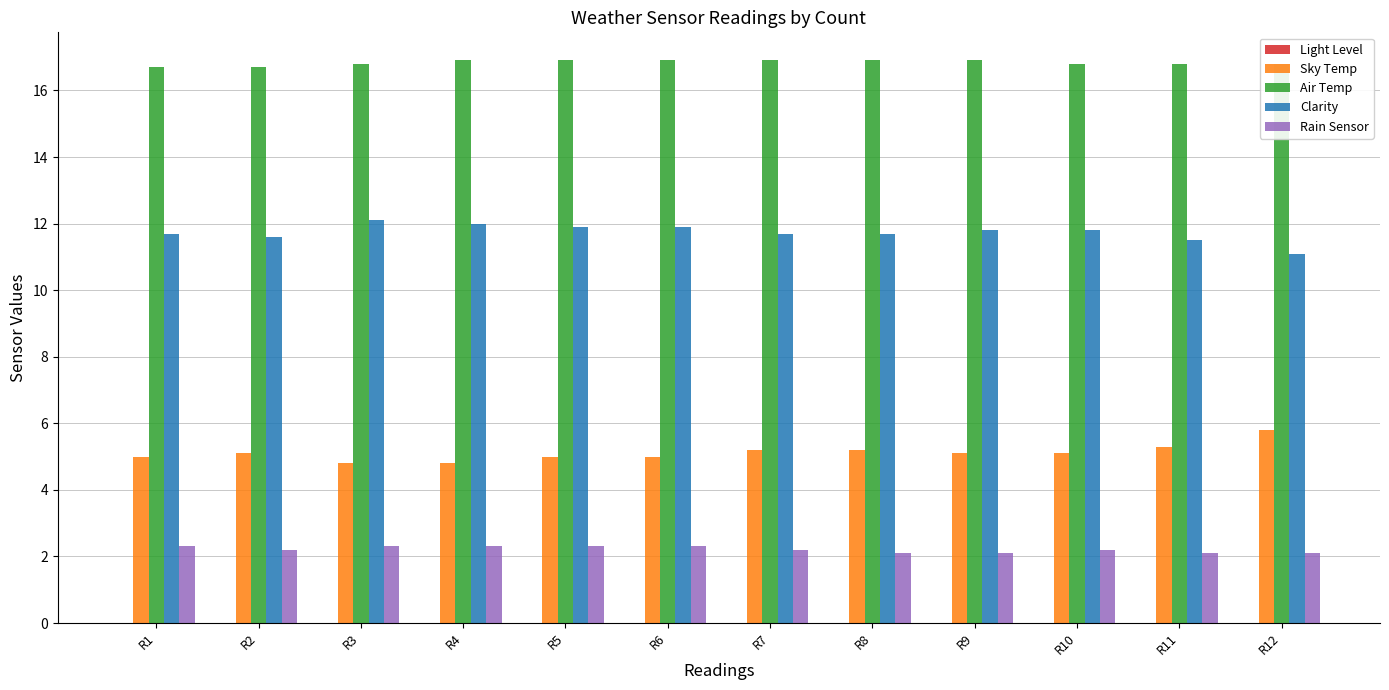

What is the maximum value for Air Temp?

16.9